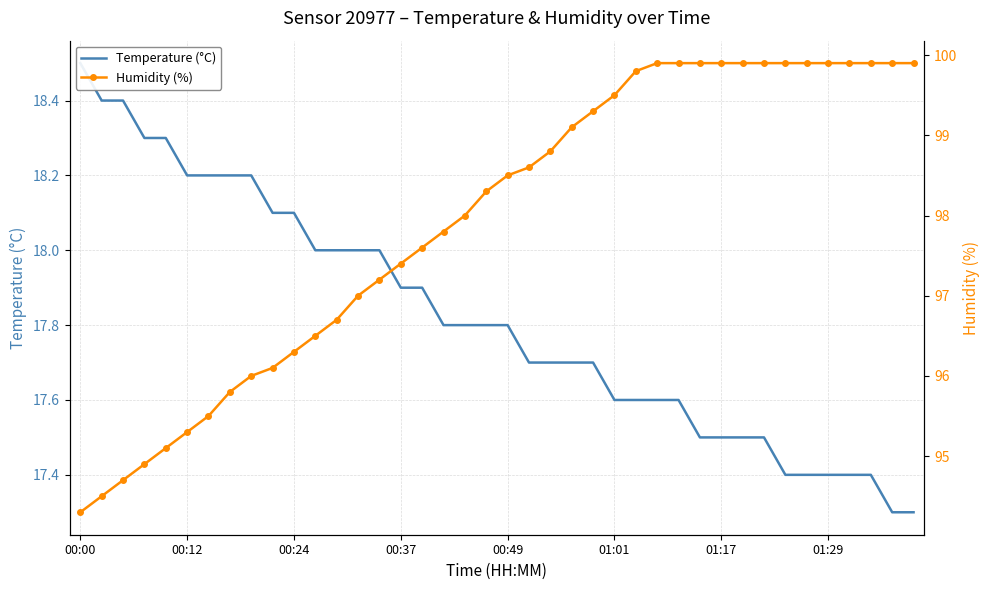

Where is Humidity (%) nearest to the value 97?

13